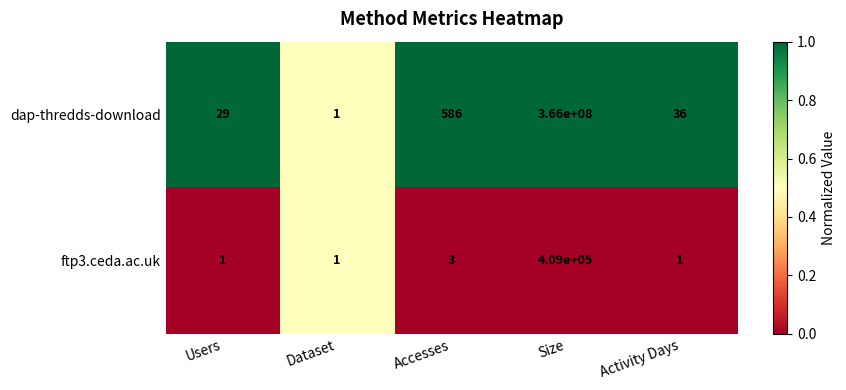

Between Users and Dataset, which series saw the biggest shift?

dap-thredds-download